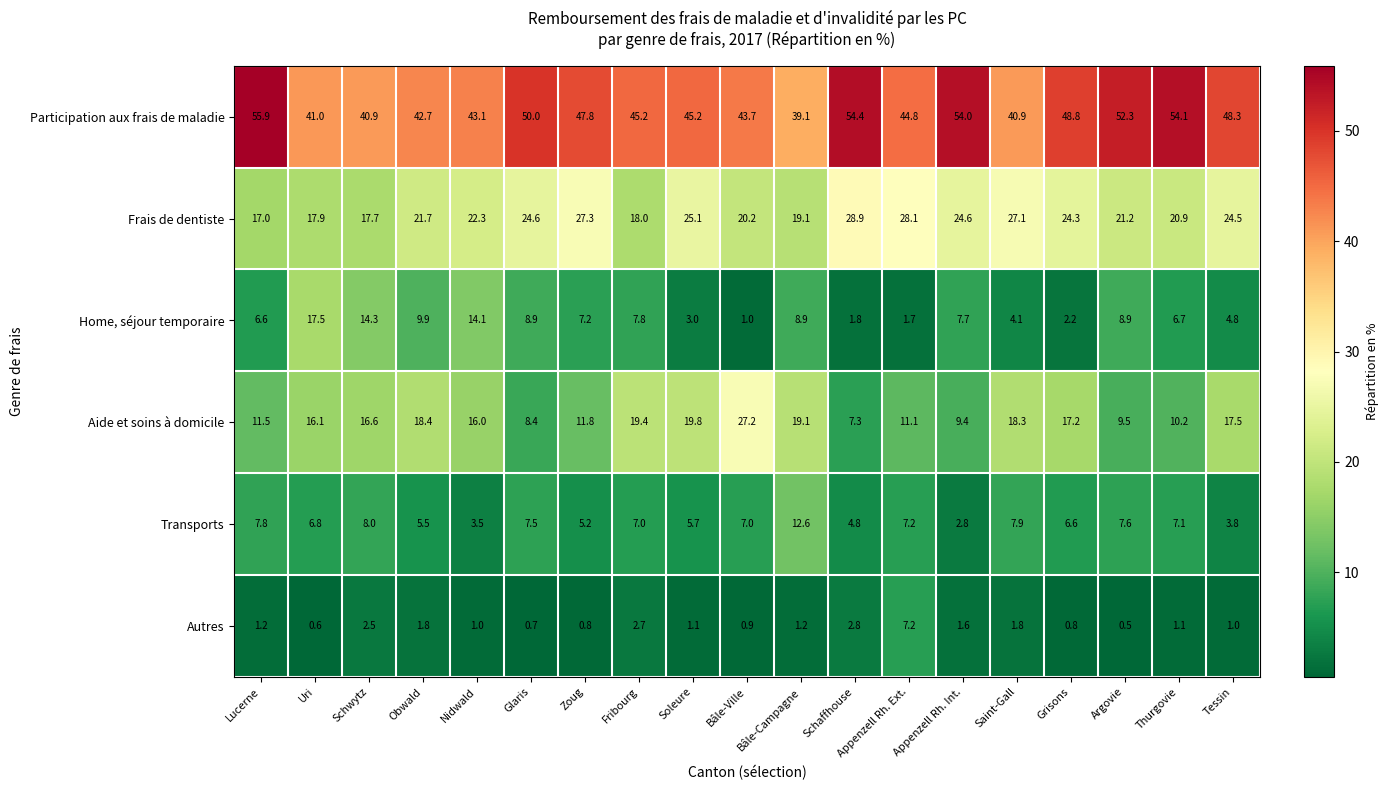

What is the difference between the maximum and second lowest values in the Home, séjour temporaire series?

15.8